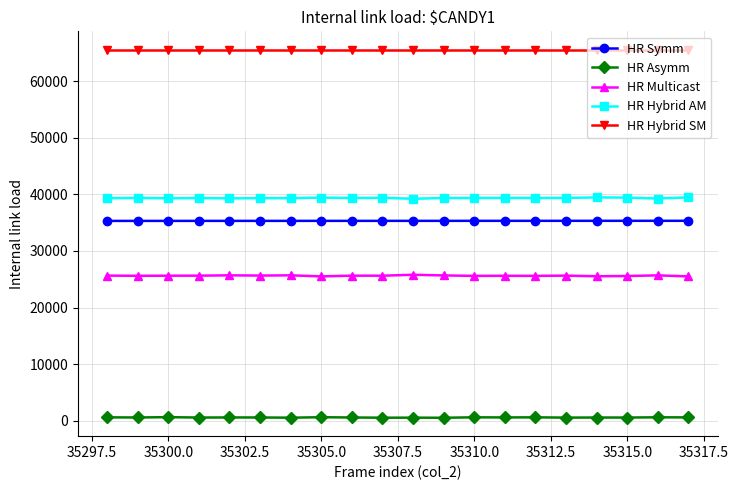

List the series in order of their peak value, lowest first.

HR Asymm, HR Multicast, HR Symm, HR Hybrid AM, HR Hybrid SM